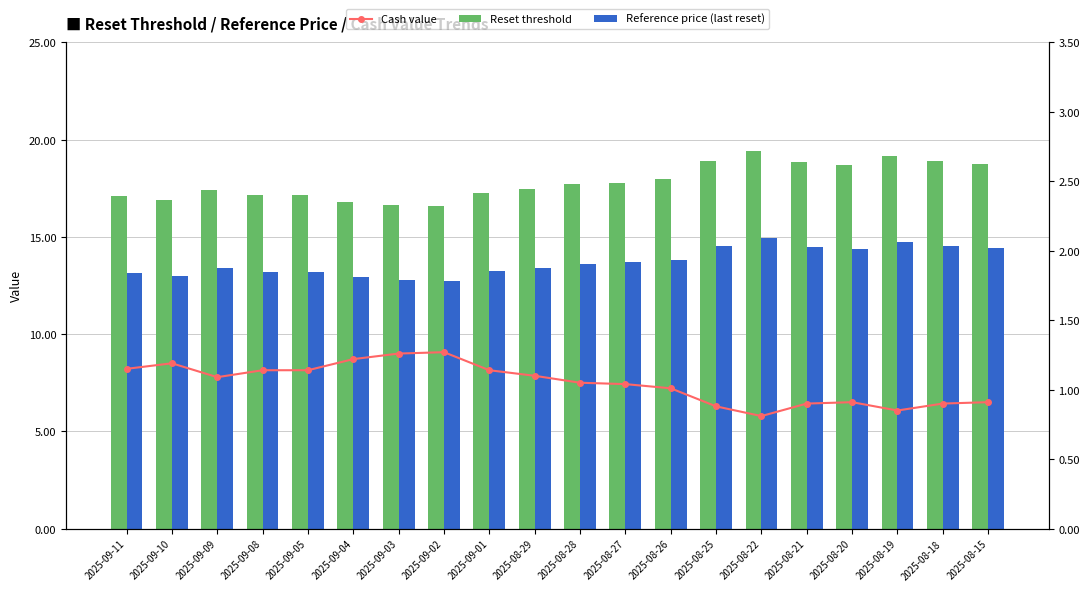

Does the chart contain any negative values?

No